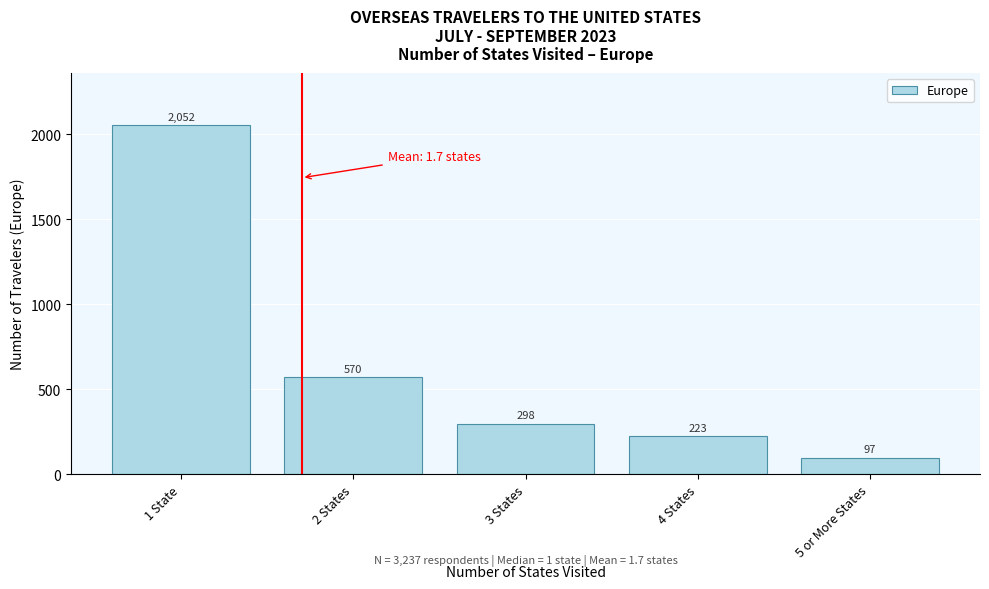

Reading left to right, list all the values displayed in this chart.

2052	570	298	223	97